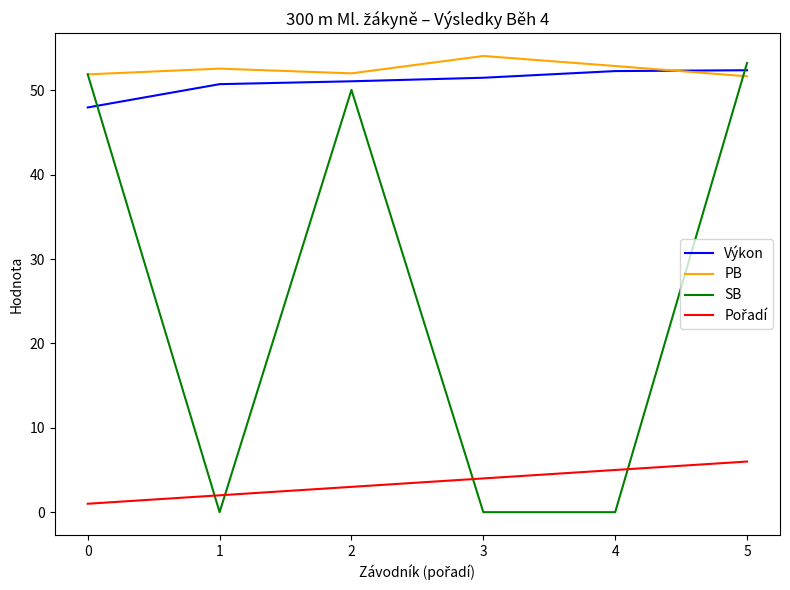

At which category is the sum across all series the highest?

5